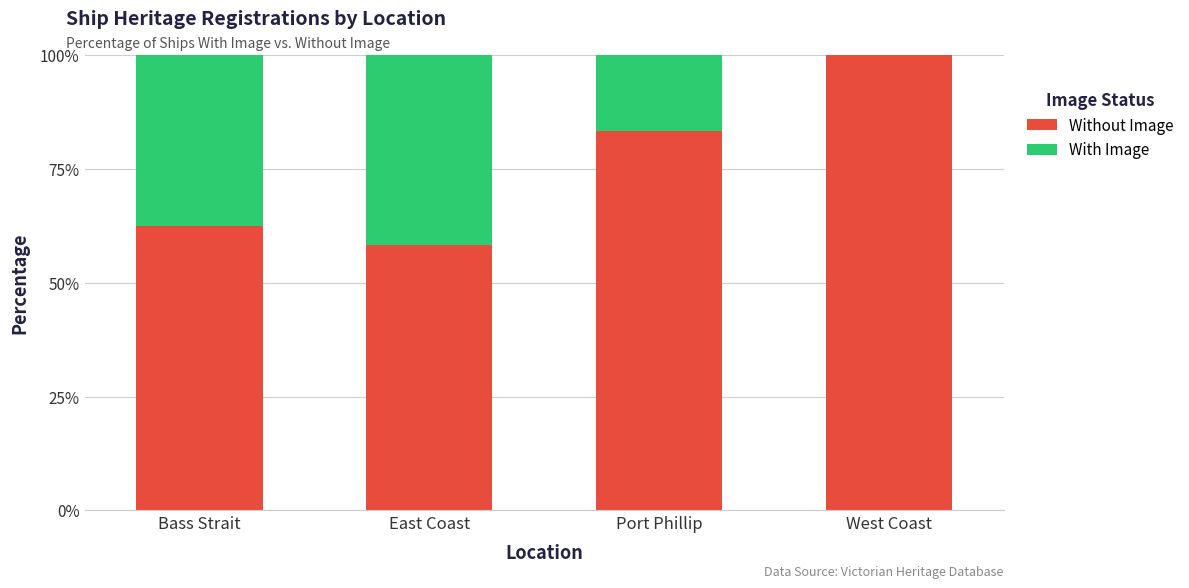

What is the total value across all series at Bass Strait?

100.0